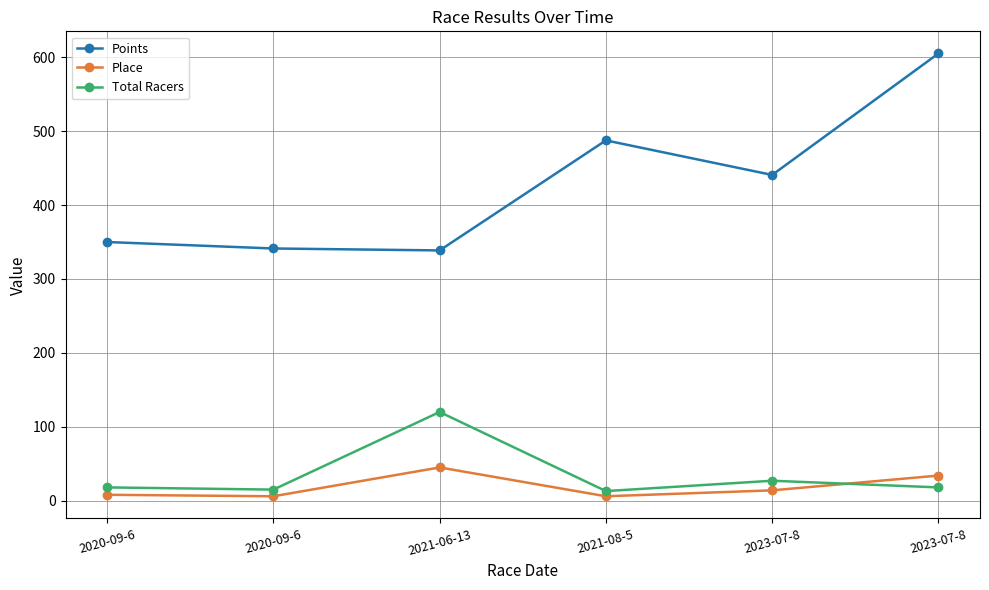

What are all the series names shown in the legend?

Points, Place, Total Racers